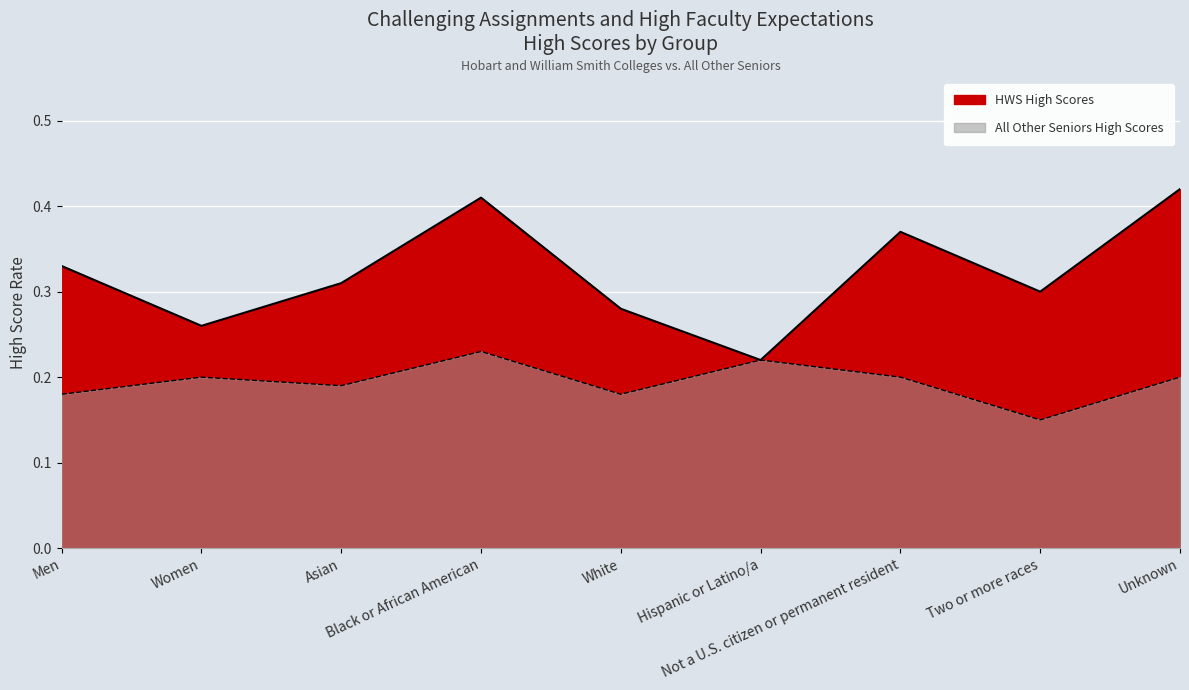

Between Hispanic or Latino/a and Not a U.S. citizen or permanent resident, which series saw the biggest shift?

HWS High Scores